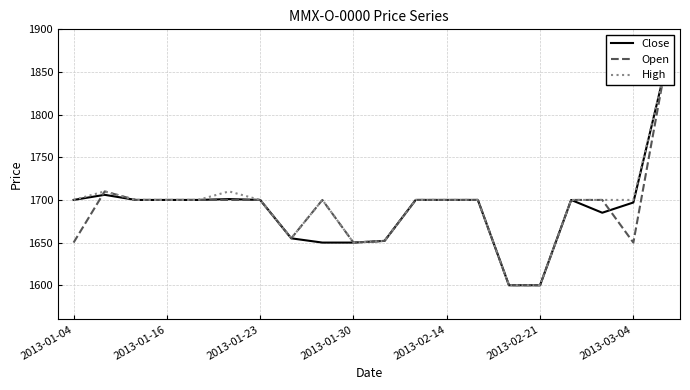

Reading right to left, list all the values displayed in this chart.

Close: 1850	1697	1685	1700	1600	1600	1700	1700	1700	1652	1650	1650	1655	1700	1701	1700	1700	1700	1706	1700
Open: 1850	1650	1700	1700	1600	1600	1700	1700	1700	1652	1650	1700	1655	1700	1700	1700	1700	1700	1710	1650
High: 1850	1700	1700	1700	1600	1600	1700	1700	1700	1652	1650	1700	1655	1700	1710	1700	1700	1700	1710	1700